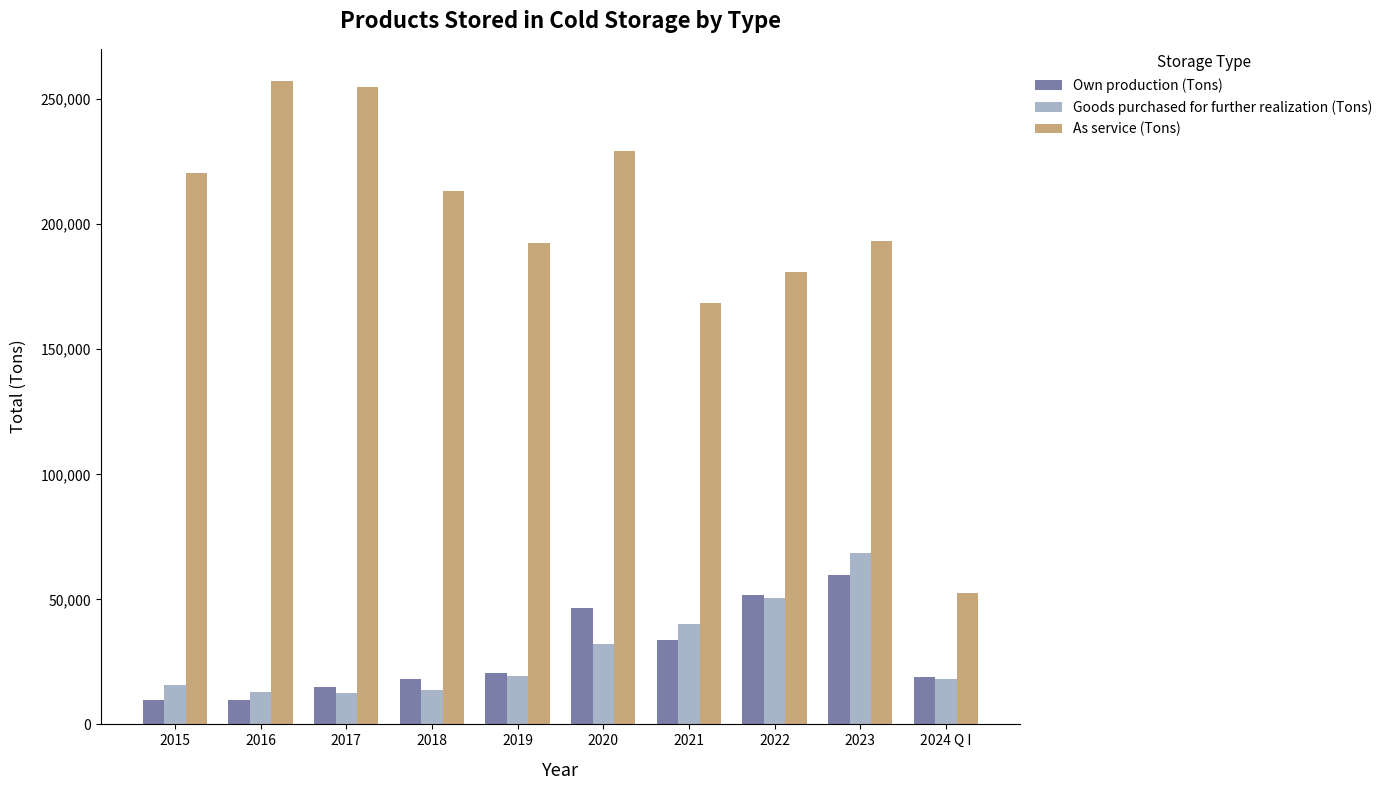

What is the spread (max minus min) of values at 2020?

197059.9